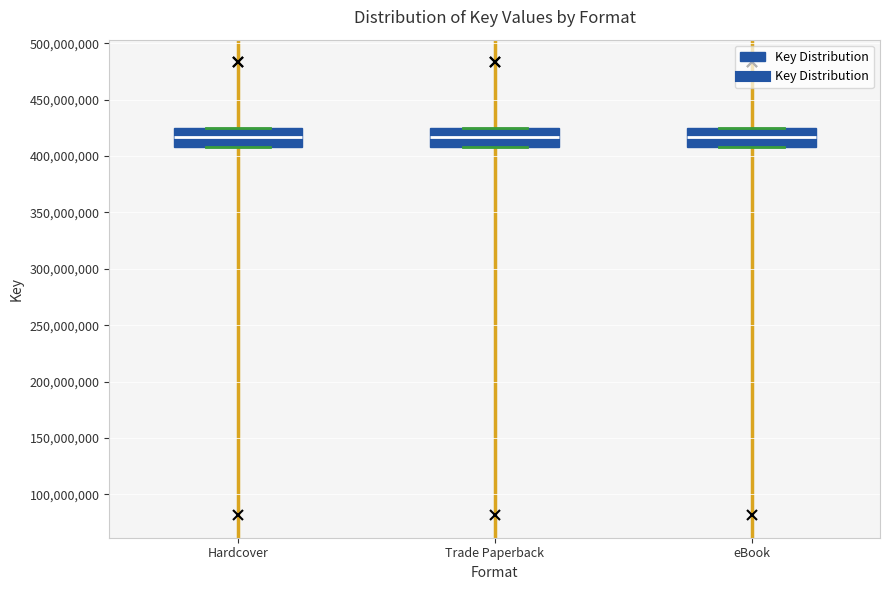

Where is the upper edge of the box for Hardcover on the y-axis? The values are not printed on the chart, so give them approximately, as read against the axis.

425000000